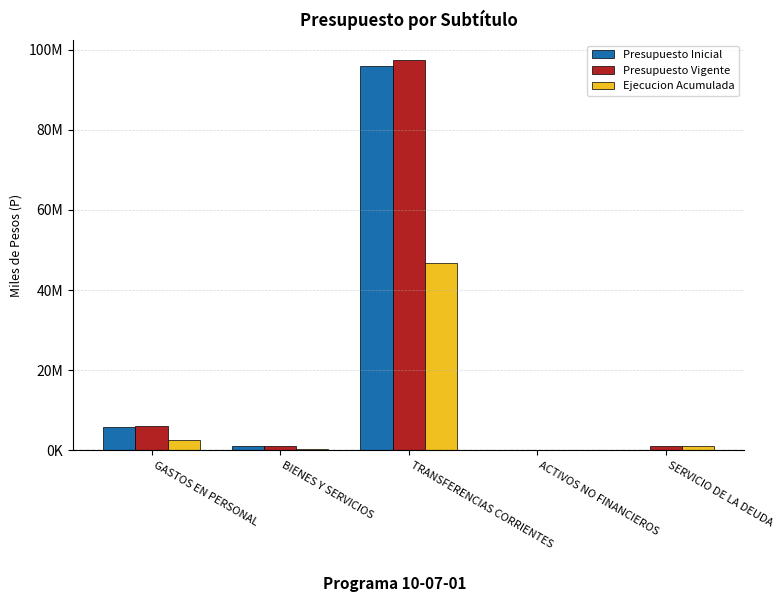

What is the difference between the highest and lowest values at GASTOS EN PERSONAL?

3522040